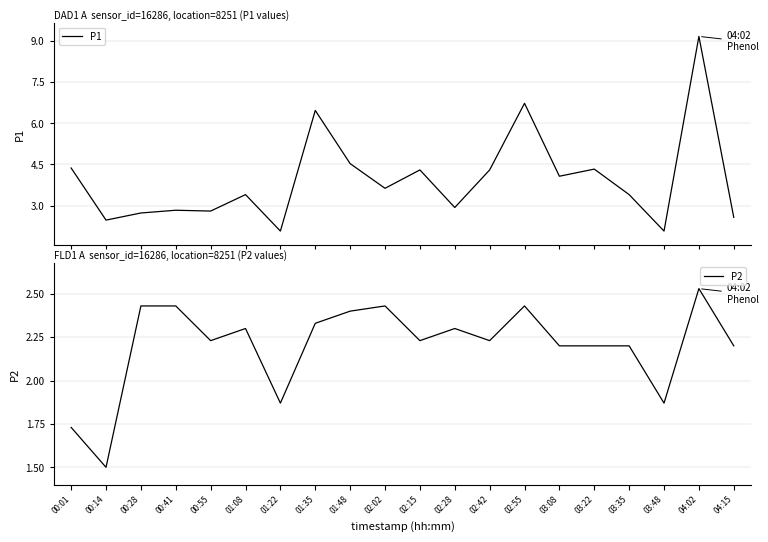

What is the difference between the second highest and second lowest values in the P2 series?

0.7